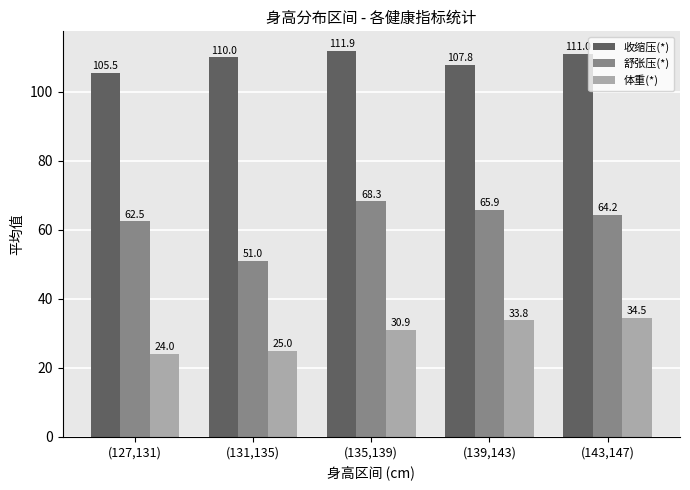

At which label does 收缩压(*) reach its minimum?

(127,131)